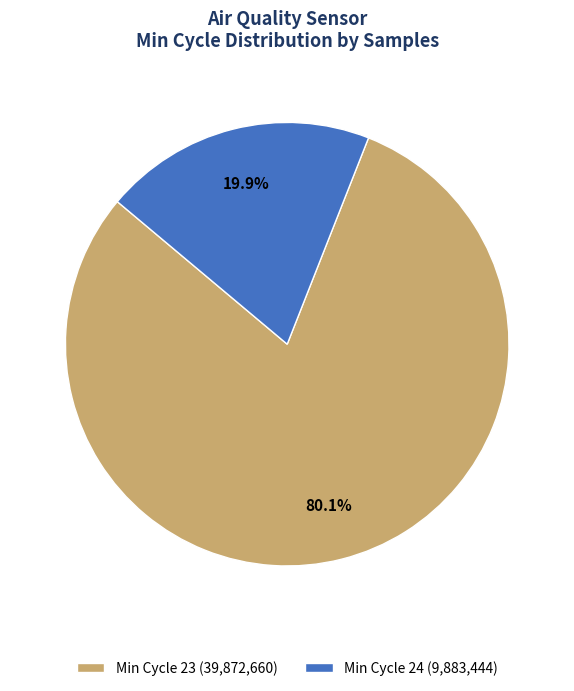

What is the ratio of the value at Min Cycle 23 (39,872,660) to the value at Min Cycle 24 (9,883,444)?

4.0